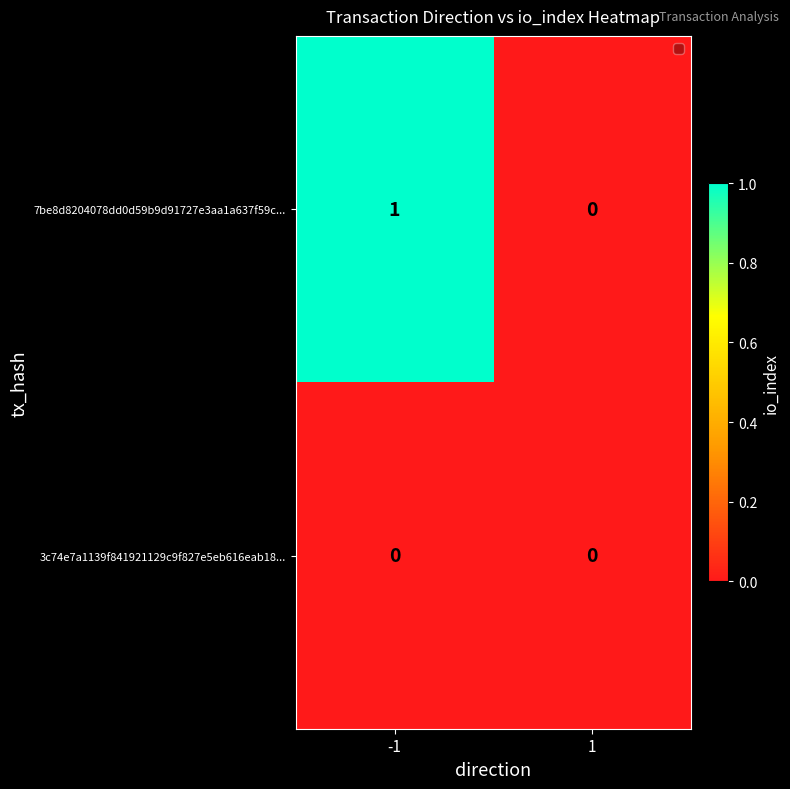

The 7be8d8204078dd0d59b9d91727e3aa1a637f59c... series shows 0 at 1. True or false?

True